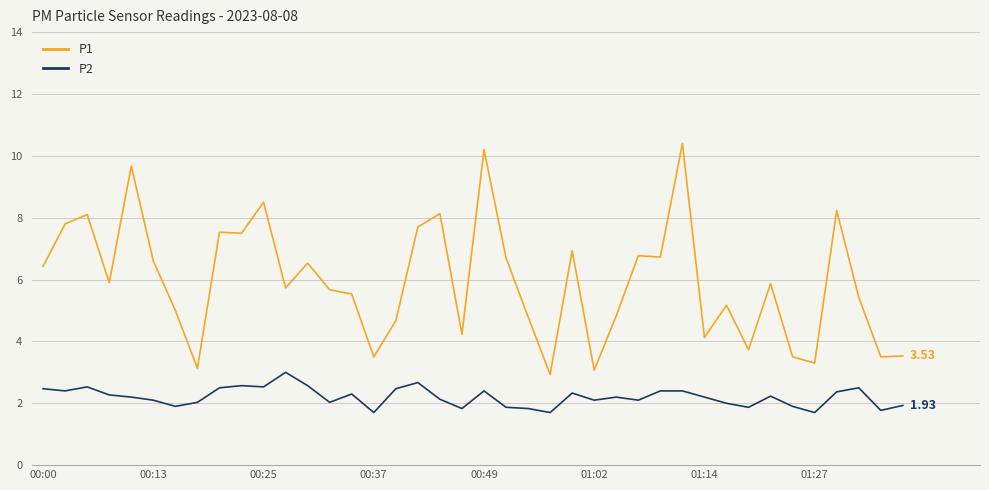

Which series has the widest spread of values?

P1